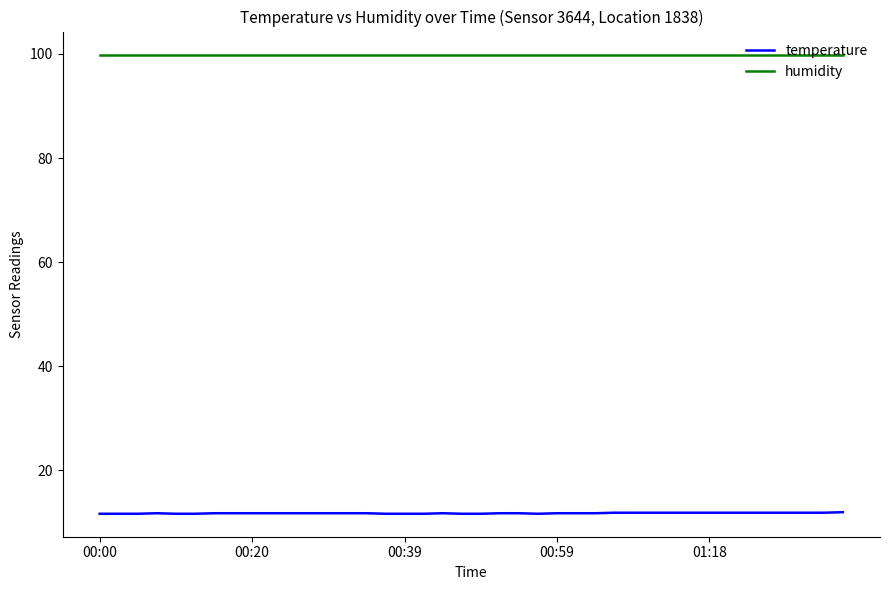

True or false: humidity and temperature intersect in this chart.

False